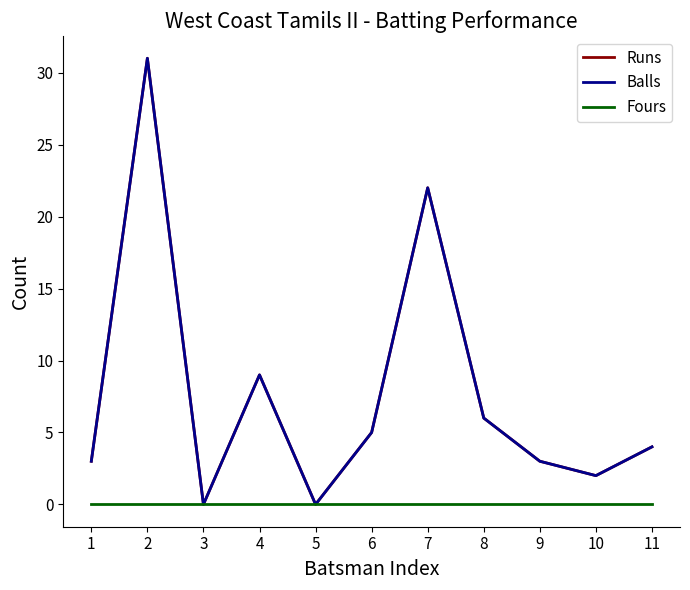

Does the chart display data point markers on the line(s)?

No